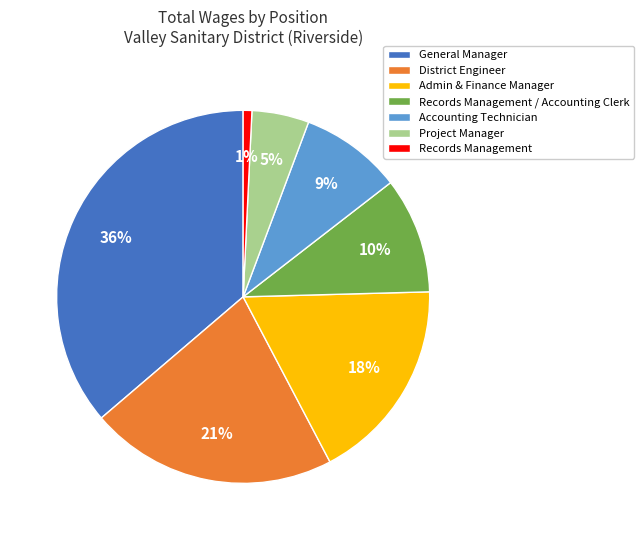

Which slice is the largest?

General Manager